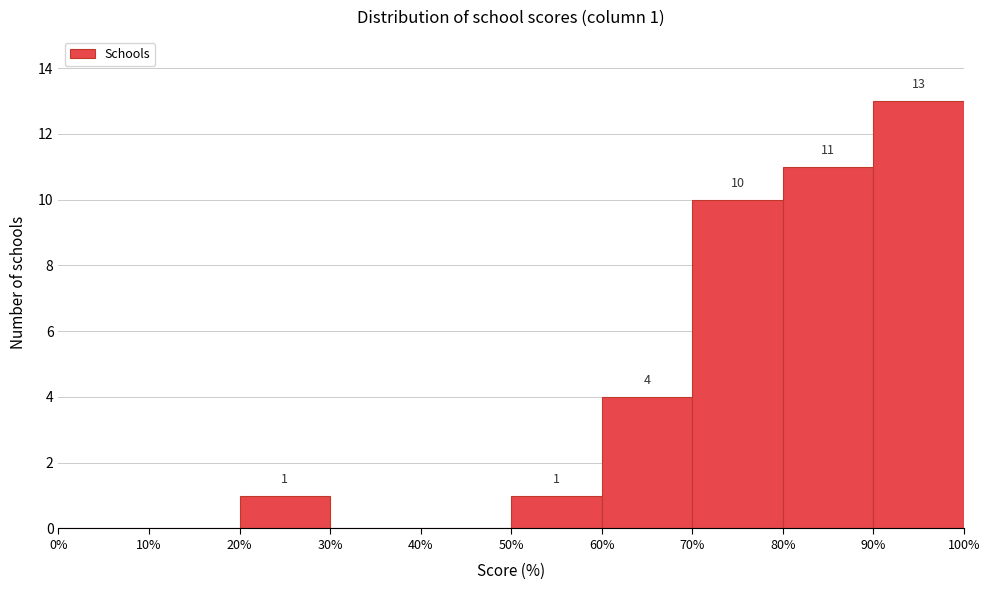

Which range on the x-axis has the tallest bar?

90% to 100%